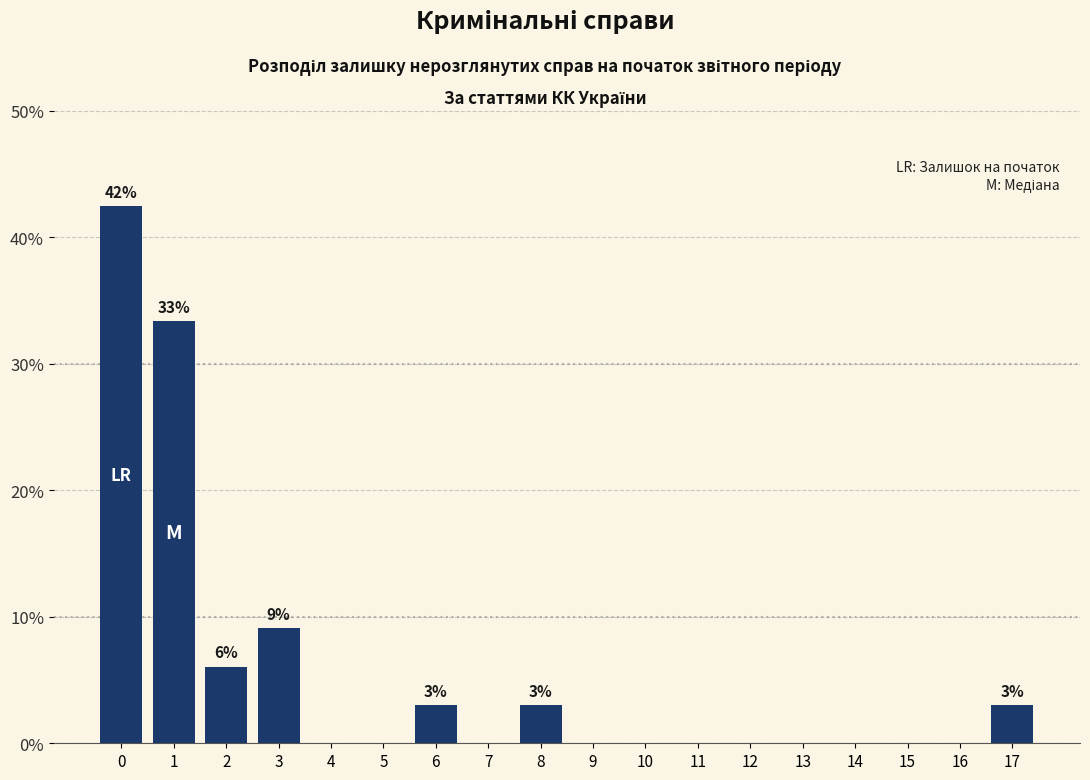

Reading left to right, what are all the values shown in this chart?

0=42.4	1=33.3	2=6.1	3=9.1	4=0.0	5=0.0	6=3.0	7=0.0	8=3.0	9=0.0	10=0.0	11=0.0	12=0.0	13=0.0	14=0.0	15=0.0	16=0.0	17=3.0